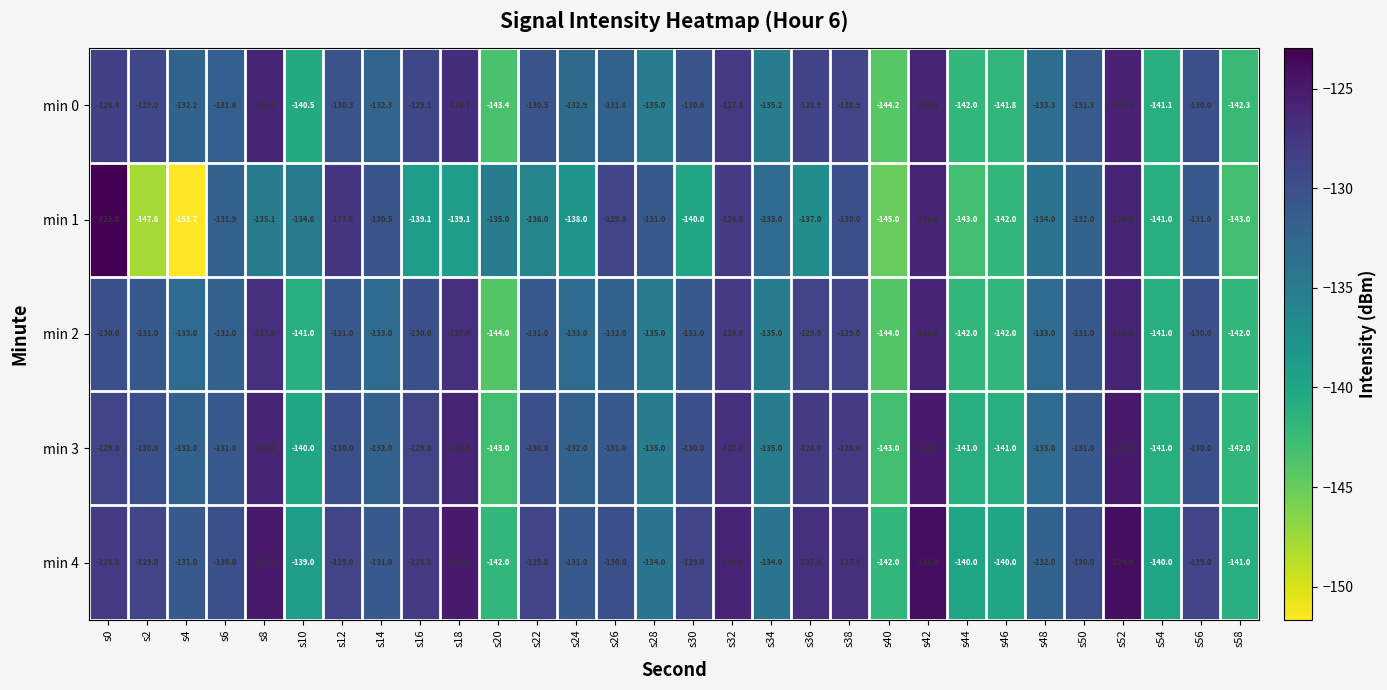

What is the spread (max minus min) of values at s10?

6.4